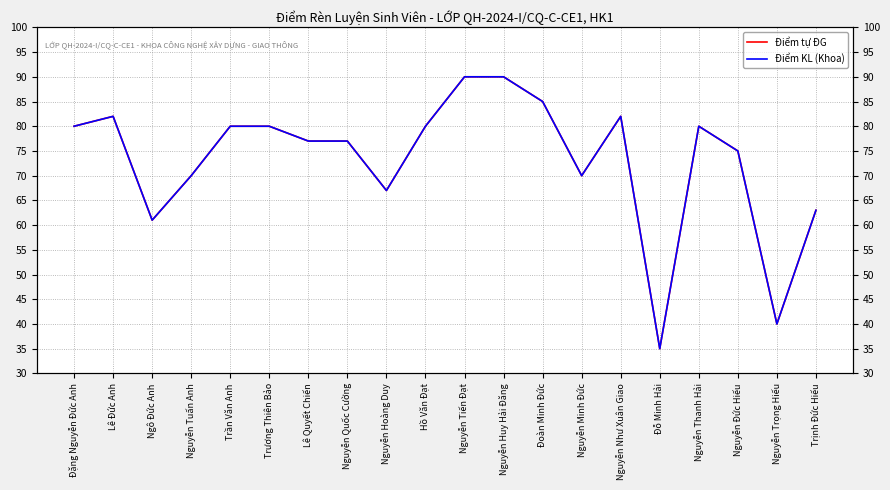

True or false: Điểm tự ĐG and Điểm KL (Khoa) intersect in this chart.

False